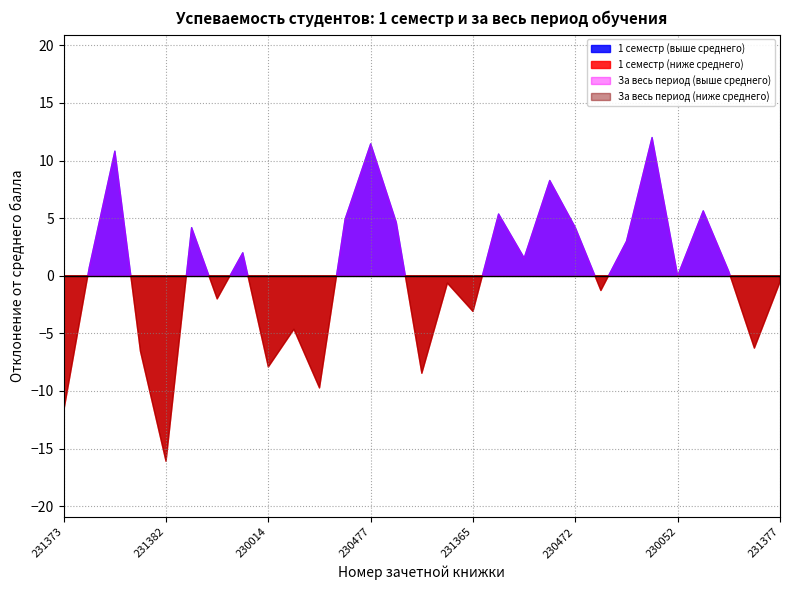

At which category is the sum across all series the highest?

231359